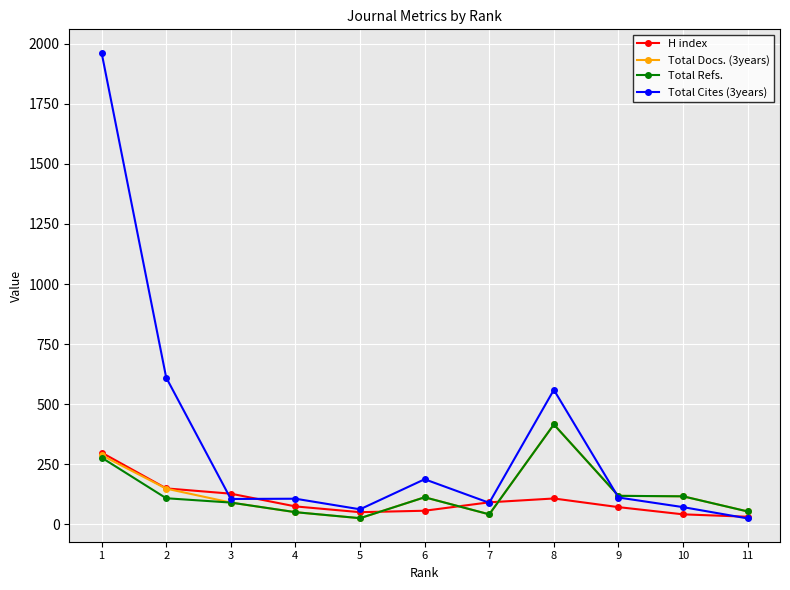

Which series has the largest total across all categories?

Total Cites (3years)